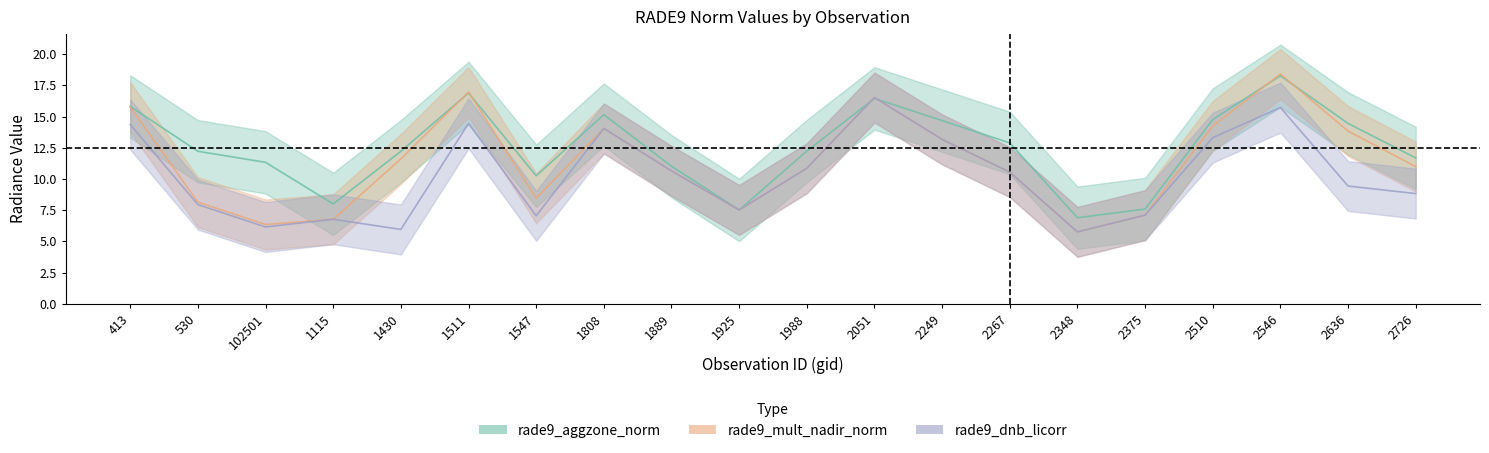

Rank the series at 2375 from lowest to highest value.

rade9_mult_nadir_norm, rade9_dnb_licorr, rade9_aggzone_norm